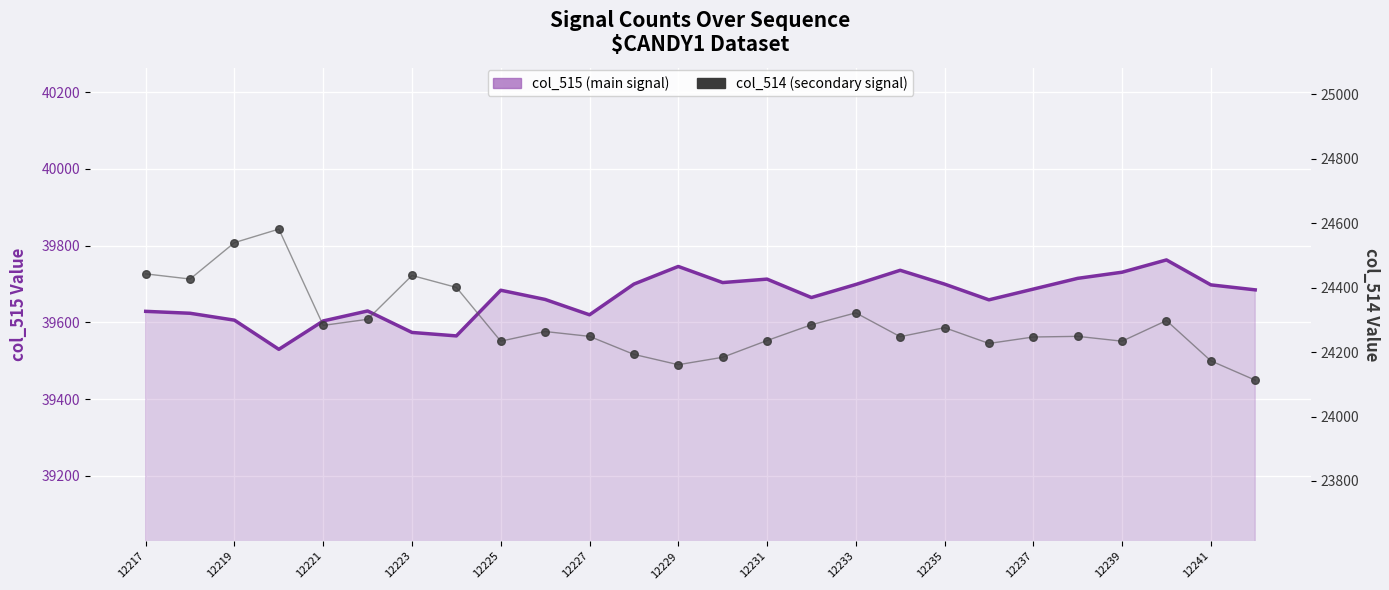

Is the value of col_515 (main signal) at 22 greater than the value of col_514 (secondary signal) at 12219?

Yes